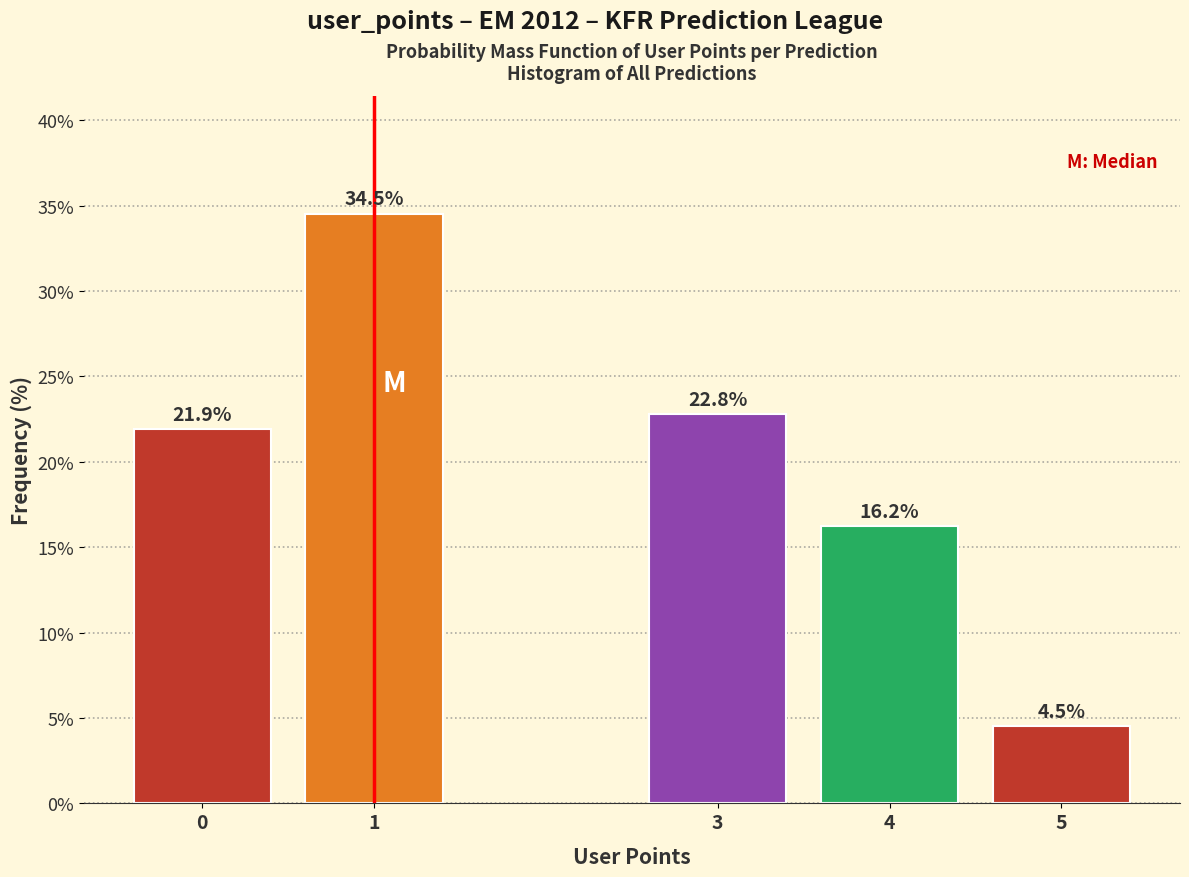

Reading left to right, list all the values displayed in this chart.

21.9	34.5	22.8	16.2	4.5